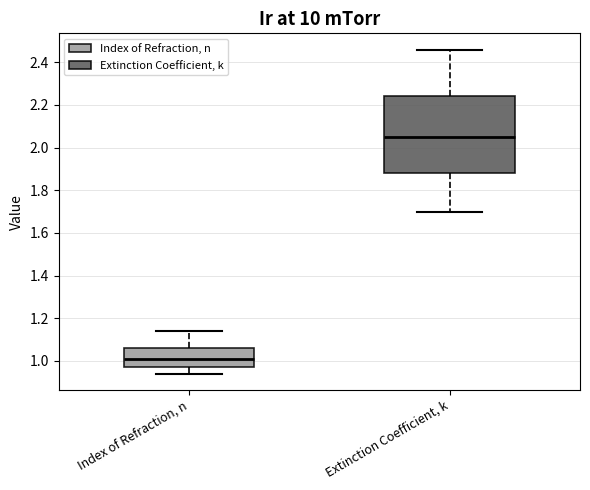

Which box's median line is the lowest?

Index of Refraction, n